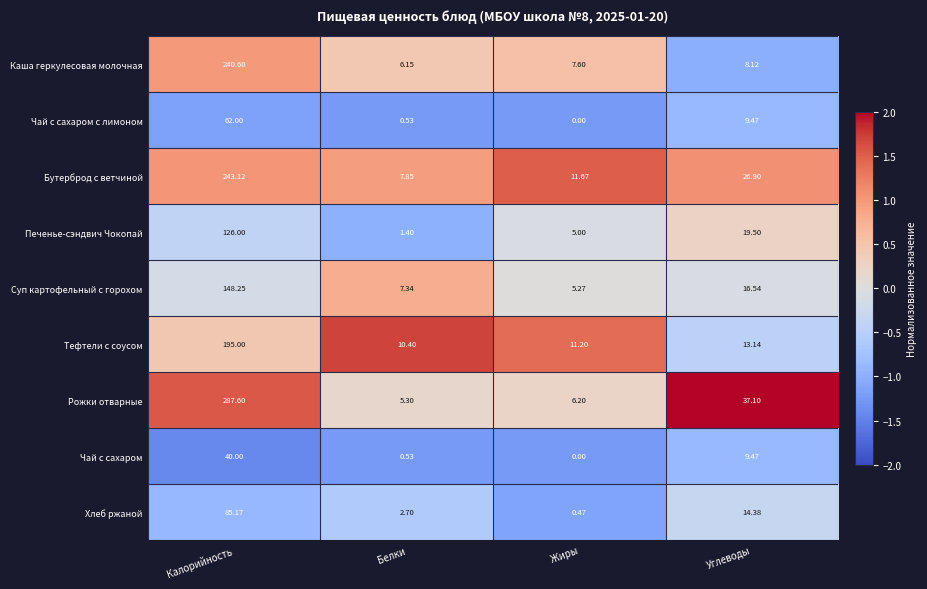

Where does the Суп картофельный с горохом series first go above 16?

Калорийность